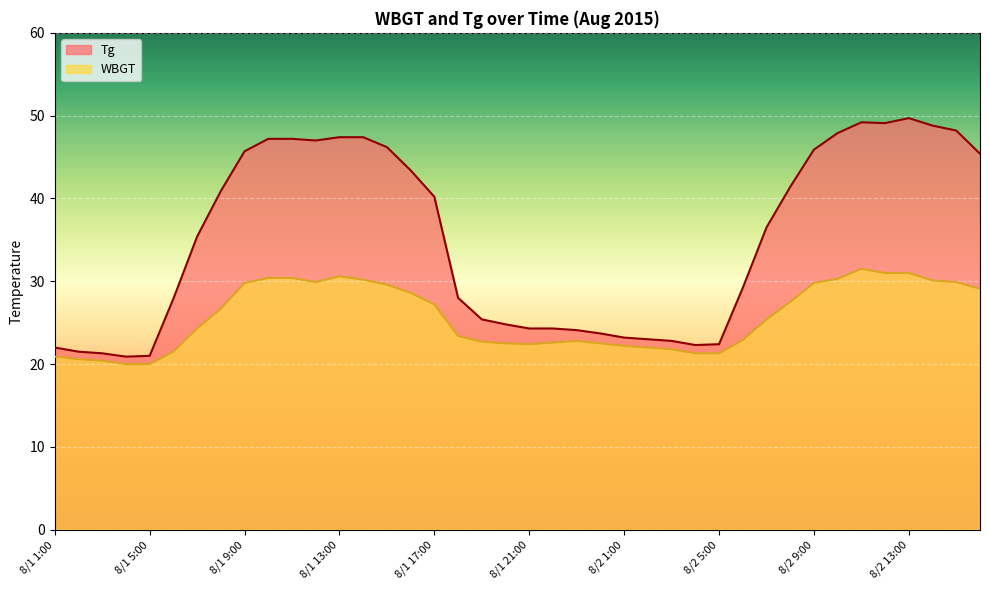

Reading left to right, transcribe all the data shown in this chart.

Tg: 22.0	21.5	21.3	20.9	21.0	27.9	35.4	40.9	45.7	47.2	47.2	47.0	47.4	47.4	46.2	43.4	40.2	28.0	25.4	24.8	24.3	24.3	24.1	23.7	23.2	23.0	22.8	22.3	22.4	29.2	36.5	41.4	45.9	47.9	49.2	49.1	49.7	48.8	48.2	45.4
WBGT: 20.9	20.6	20.4	20.0	20.0	21.5	24.3	26.7	29.8	30.4	30.4	29.9	30.6	30.2	29.6	28.6	27.2	23.4	22.7	22.5	22.4	22.6	22.8	22.5	22.2	22.0	21.8	21.3	21.3	22.9	25.4	27.5	29.8	30.3	31.5	31.0	31.0	30.1	29.9	29.1